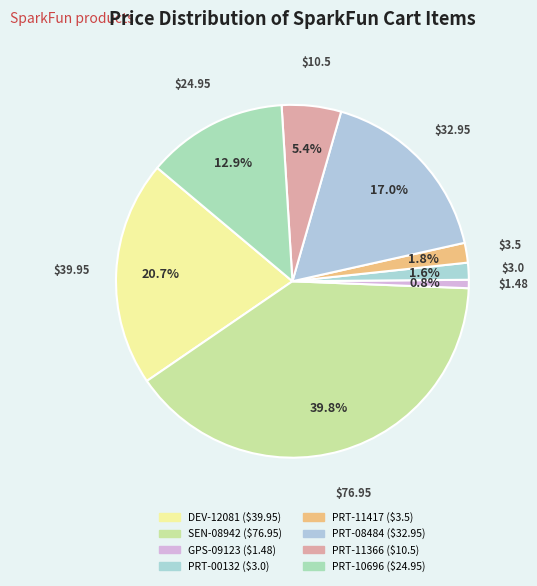

How many segments does this pie chart have?

8